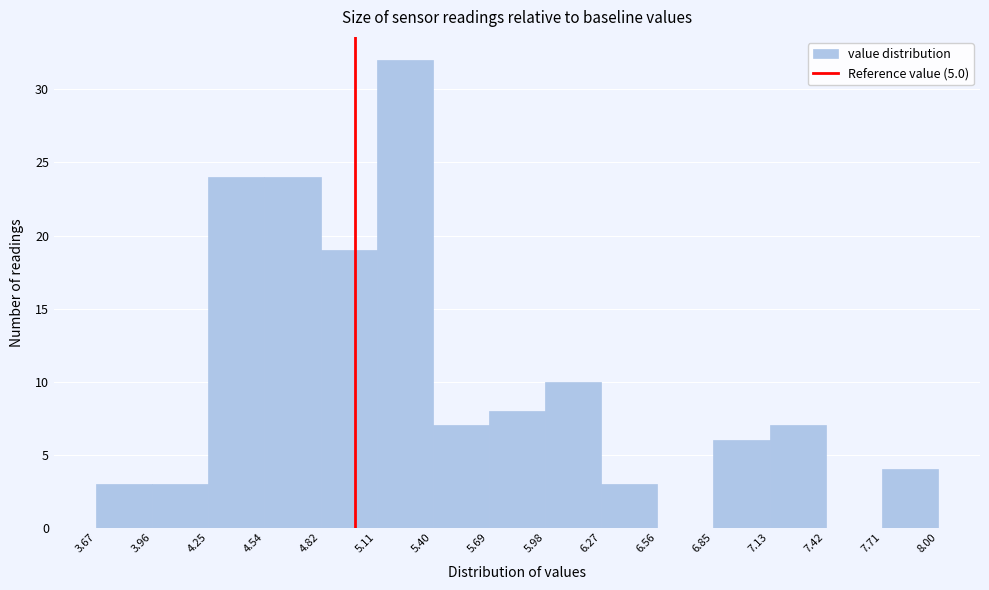

Which range on the x-axis has the tallest bar?

5.11 to 5.40